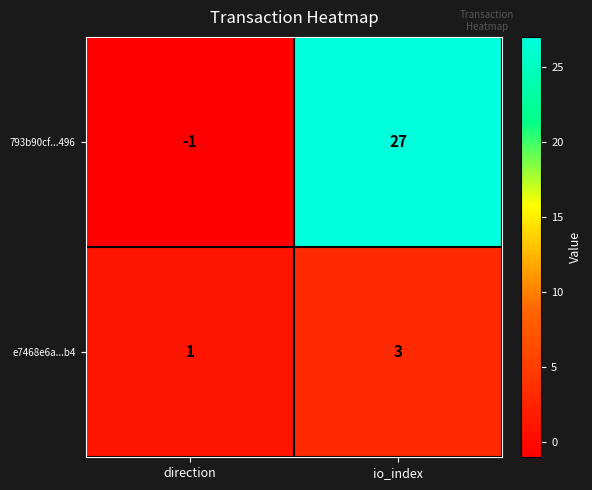

At which category does the chart reach its peak across all series?

io_index